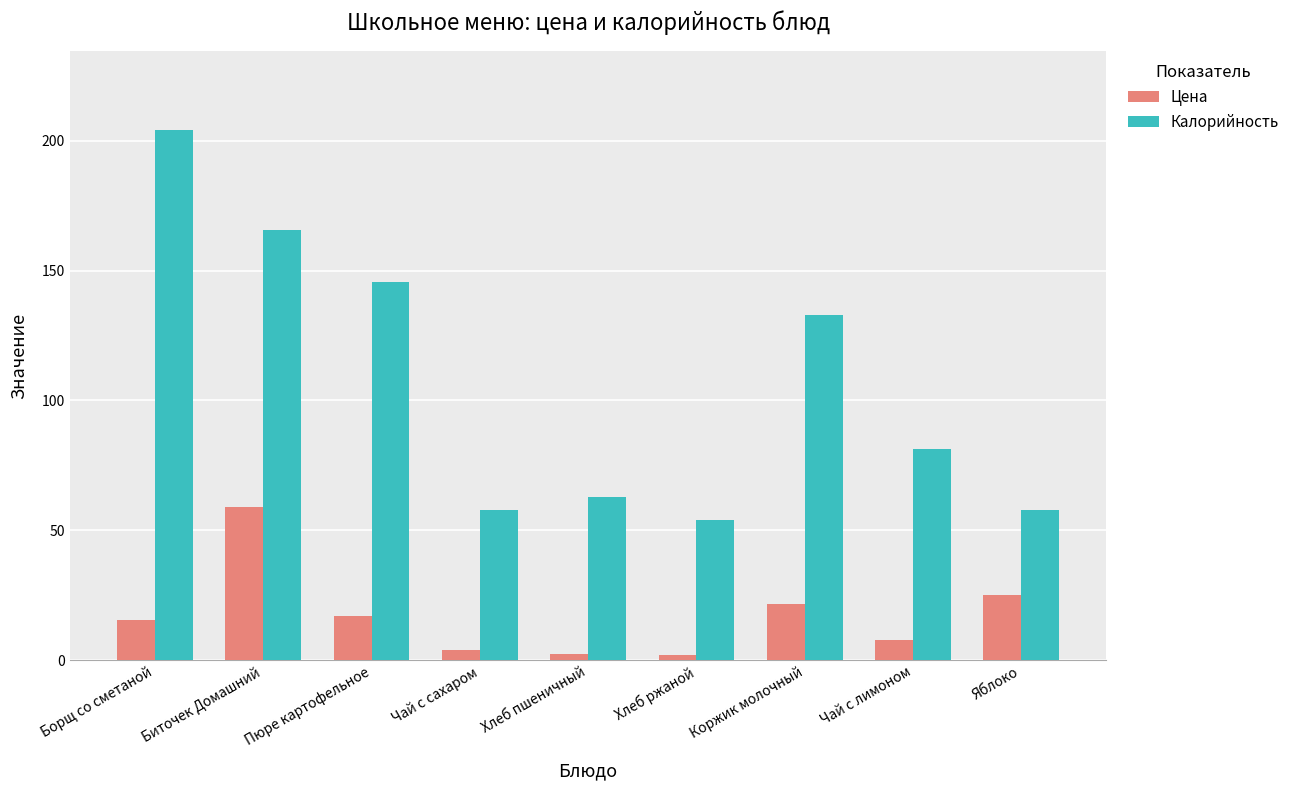

What is the difference between the second highest and second lowest values in the Калорийность series?

107.7